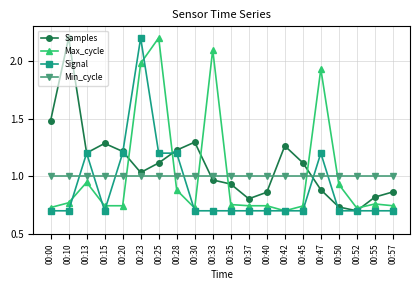

What is the sum of all Samples values?

22.0